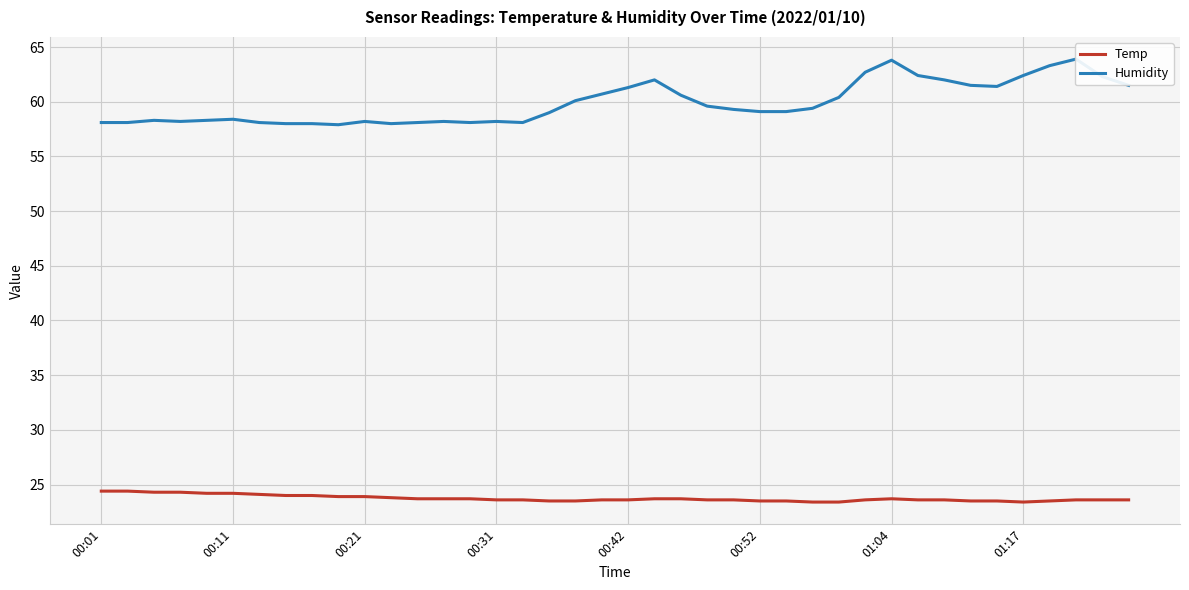

Rank the series at 39 from lowest to highest value.

Temp, Humidity